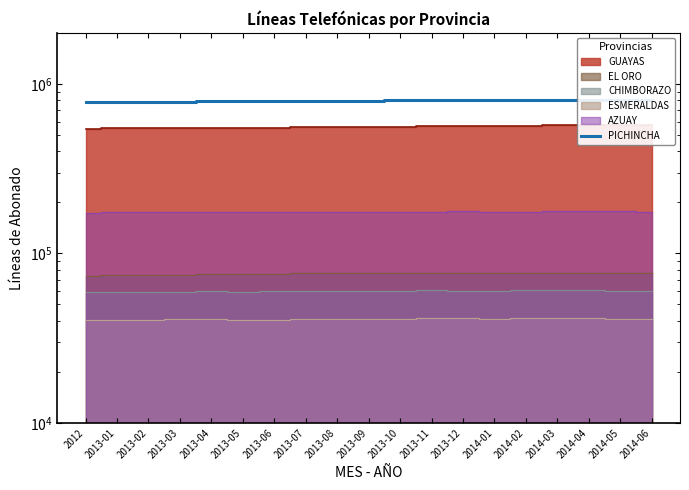

What position from the right is 2014-04?

3